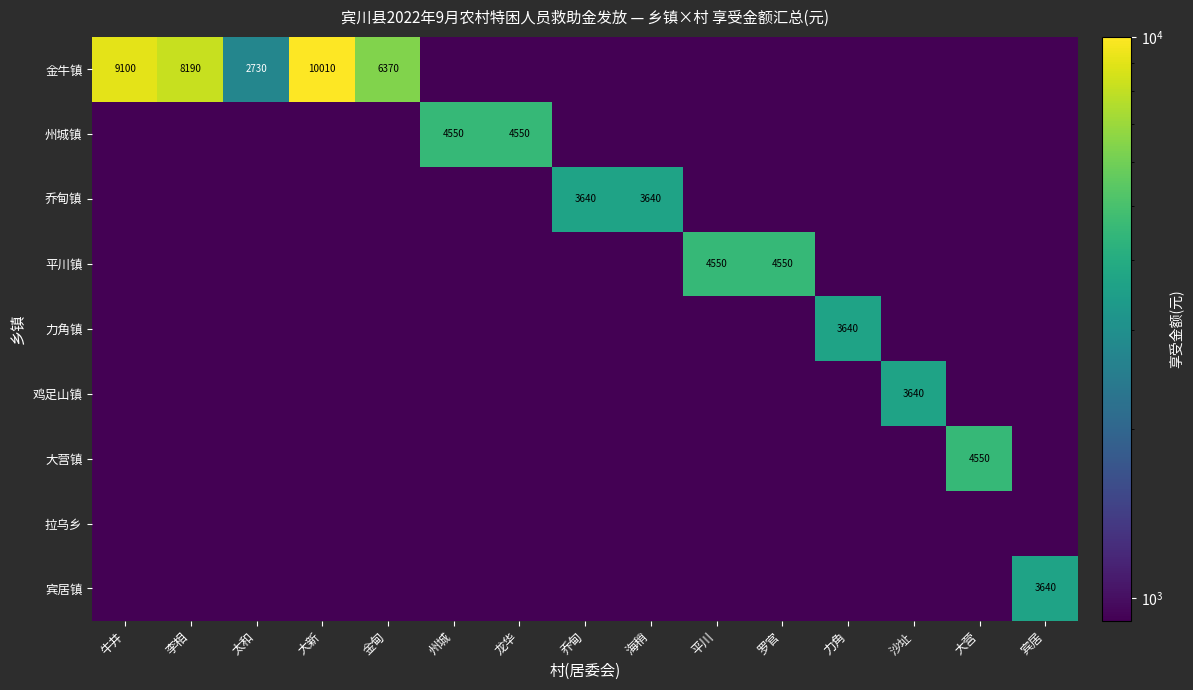

Count the number of categories in the chart.

15